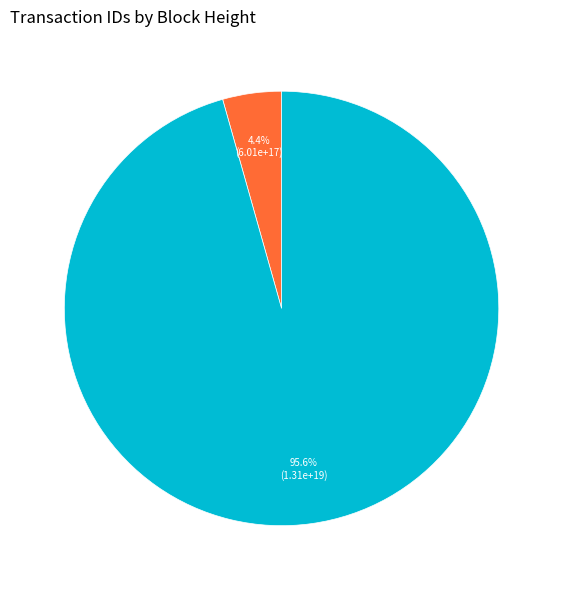

Does any single category account for the majority?

Yes